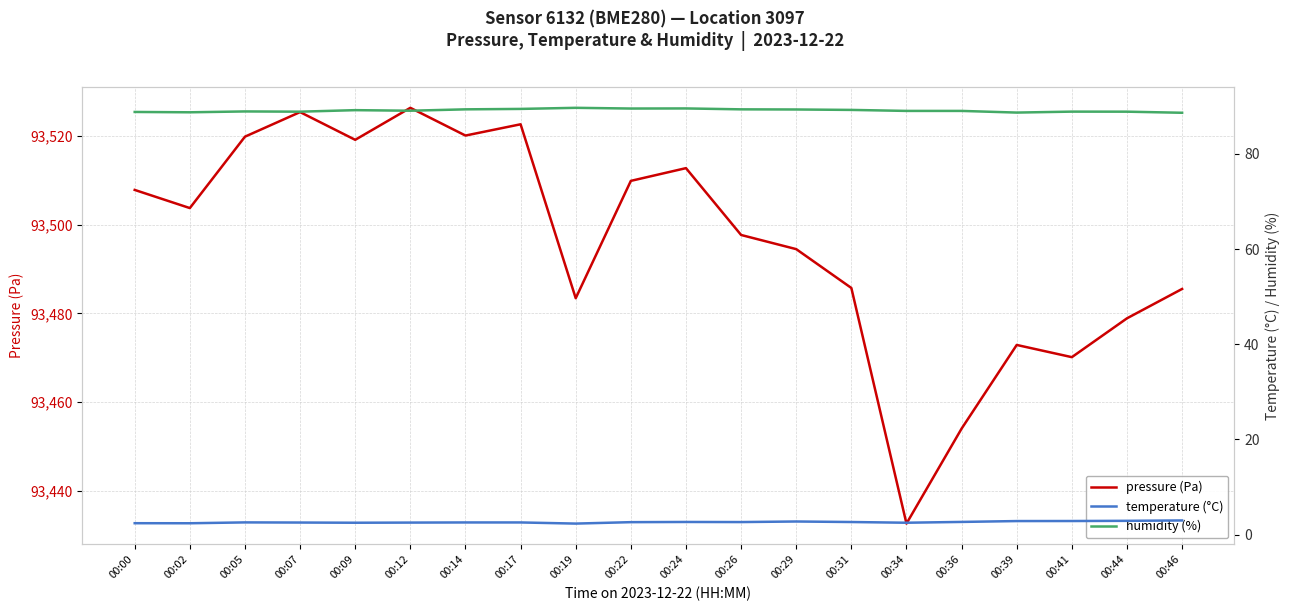

List the labels in order of humidity (%) value, smallest first.

00:46, 00:39, 00:02, 00:00, 00:07, 00:44, 00:41, 00:05, 00:34, 00:36, 00:12, 00:09, 00:31, 00:29, 00:14, 00:26, 00:17, 00:22, 00:24, 00:19